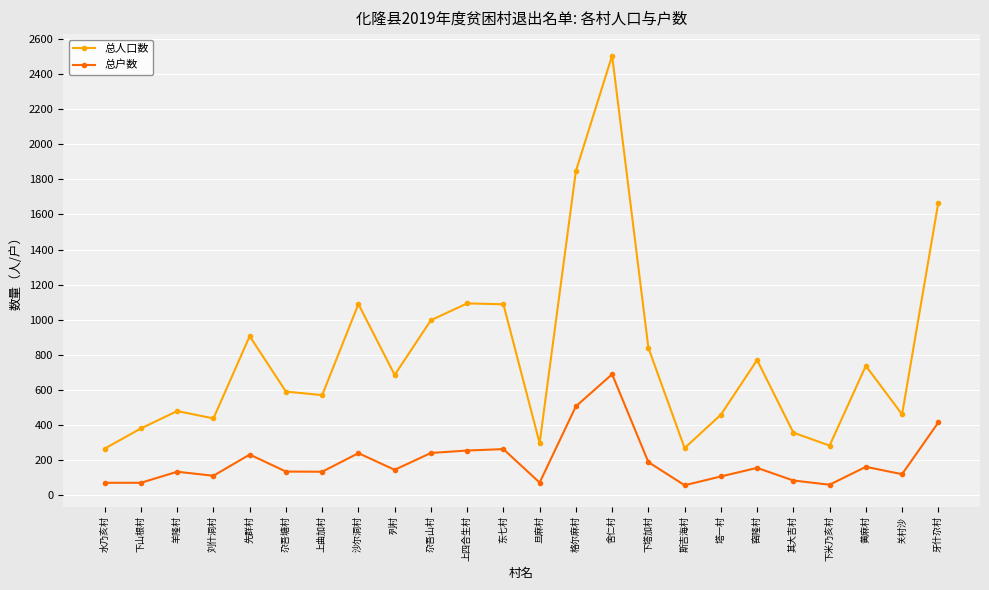

What position from the right is 沙尔洞村?

17